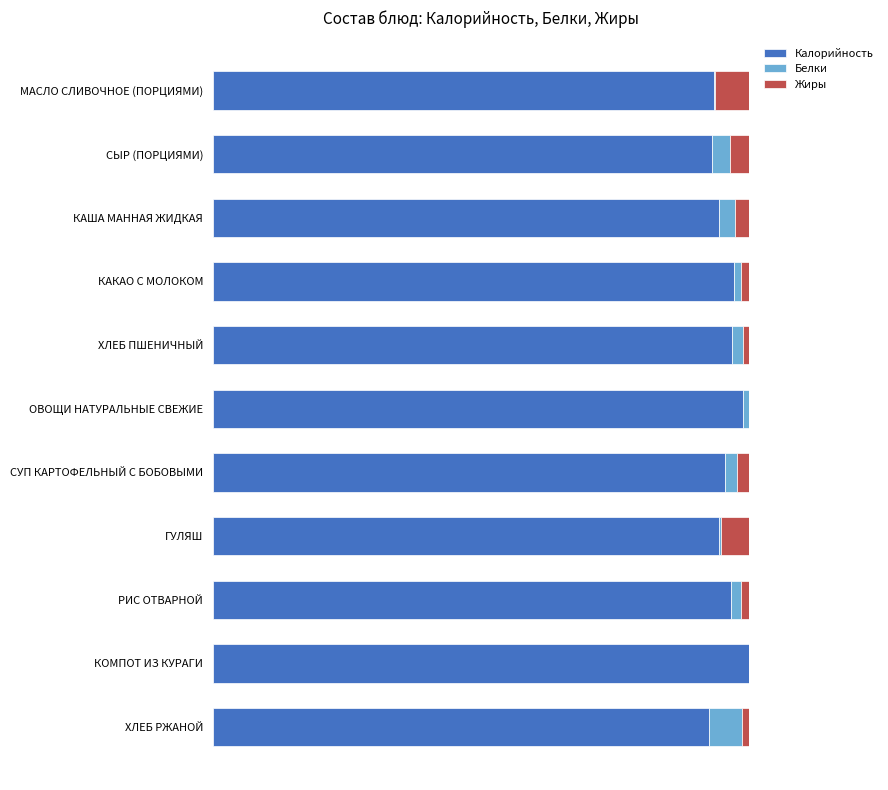

At how many categories does at least one series exceed 0?

11